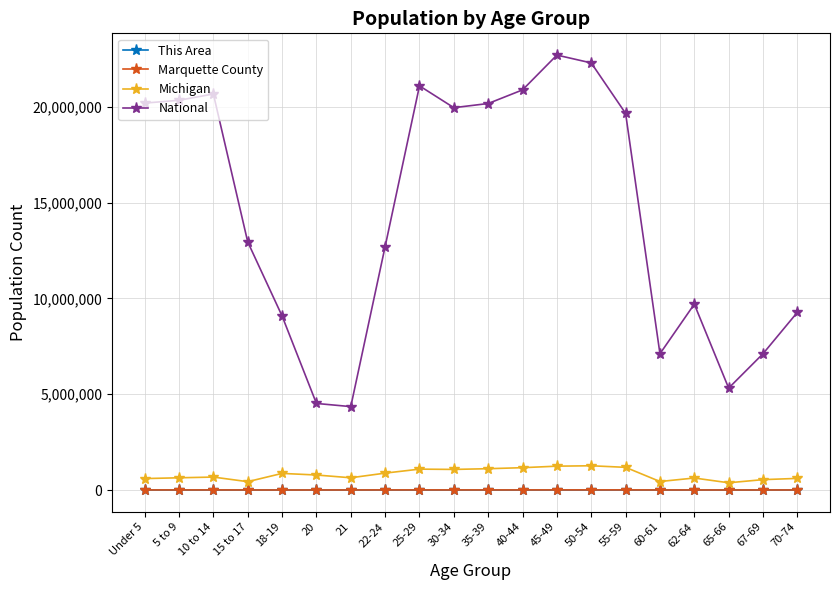

What is the lowest value of the National series?

4354294